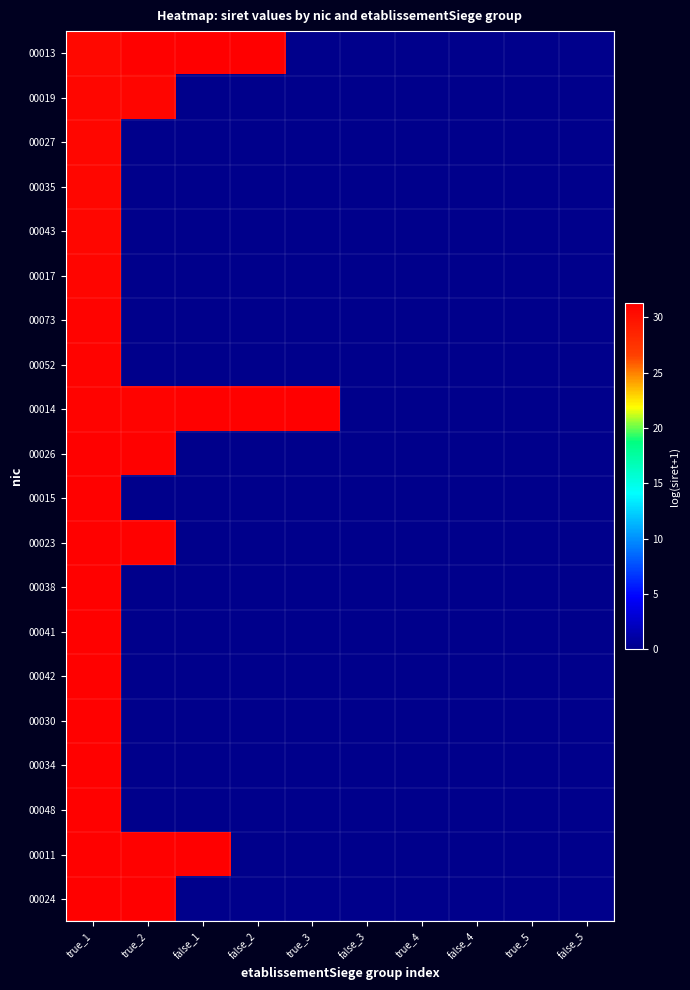

At true_1, list the series in order from smallest to largest.

00013, 00019, 00027, 00035, 00043, 00017, 00073, 00052, 00014, 00026, 00015, 00023, 00038, 00041, 00042, 00030, 00034, 00048, 00011, 00024